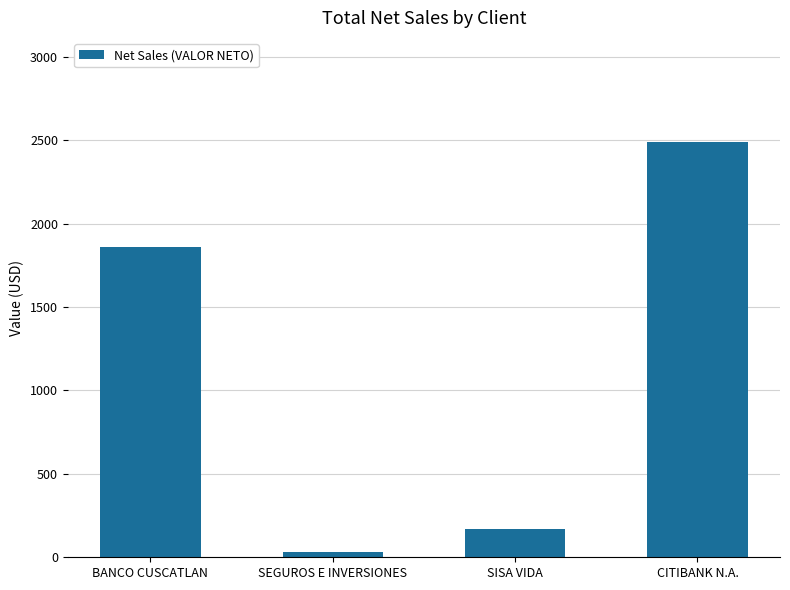

At which category does the chart reach its minimum across all series?

SEGUROS E INVERSIONES